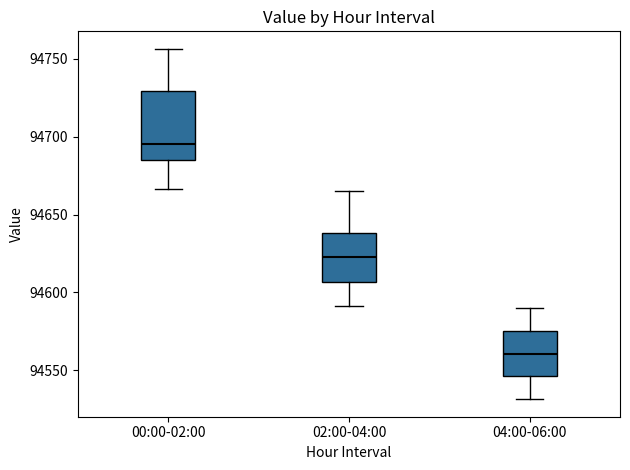

Which box's median line is the lowest?

04:00-06:00